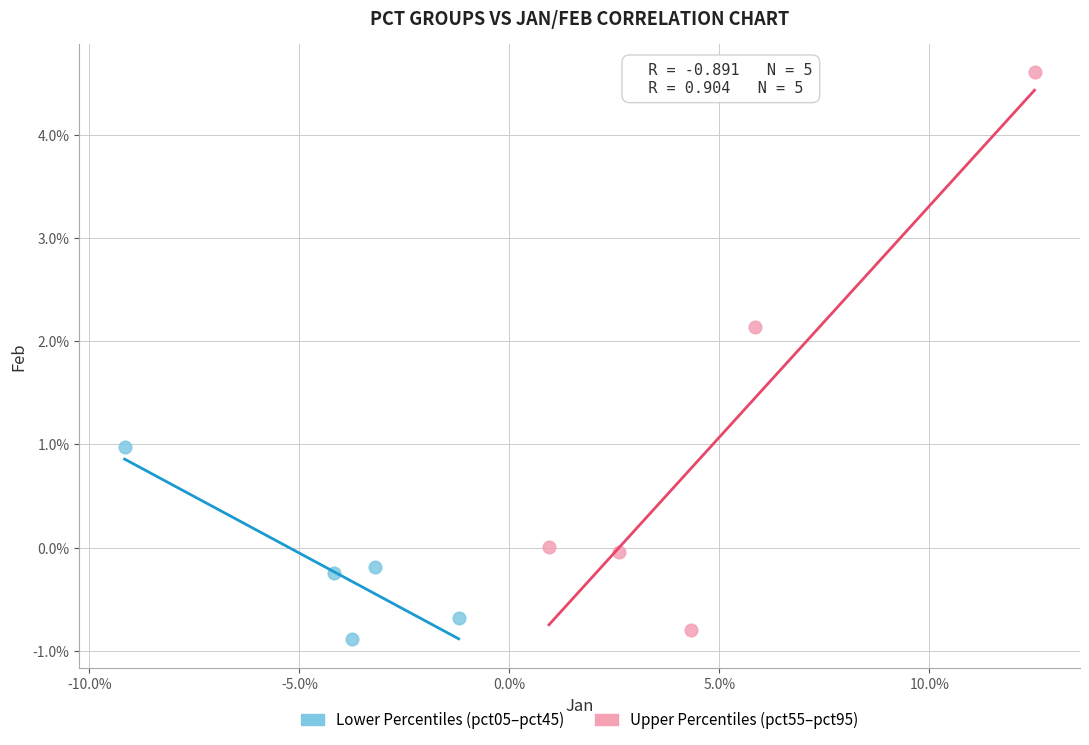

Which series reaches the minimum Y coordinate?

Lower Percentiles (pct05–pct45)